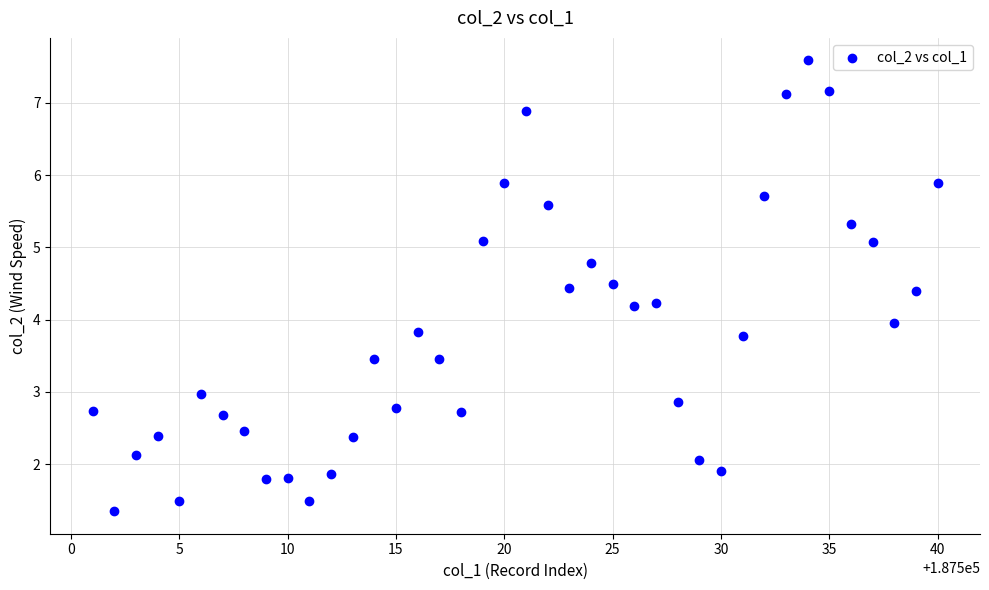

What is the range of Y values (max minus min)?

6.2